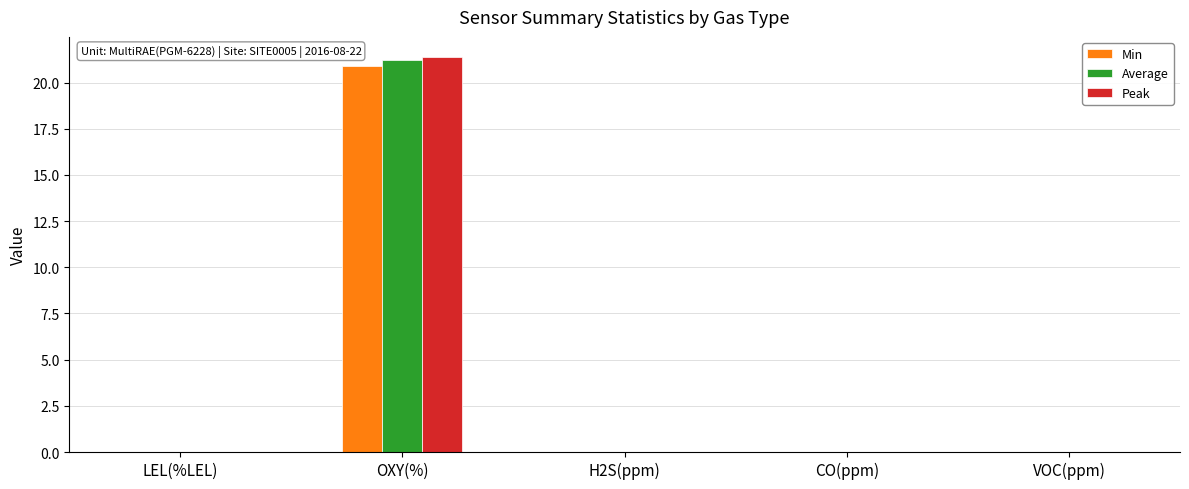

At which category is the sum across all series the highest?

OXY(%)